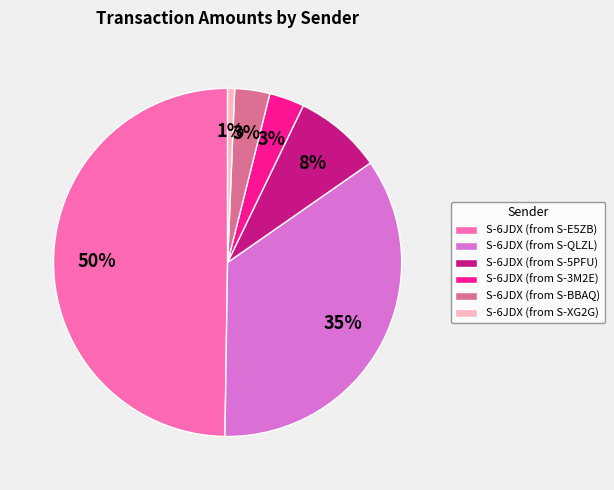

How many slices are in this pie chart?

6